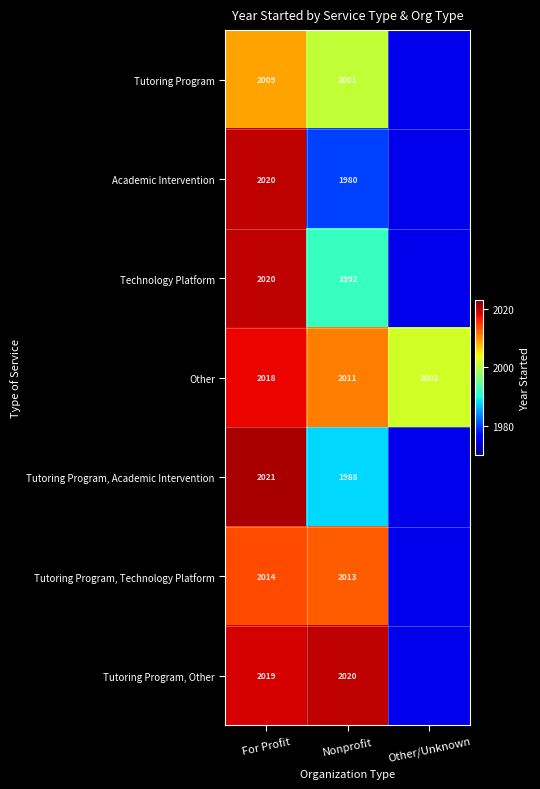

Is the value of Tutoring Program, Technology Platform at For Profit greater than the value of Tutoring Program at Nonprofit?

Yes